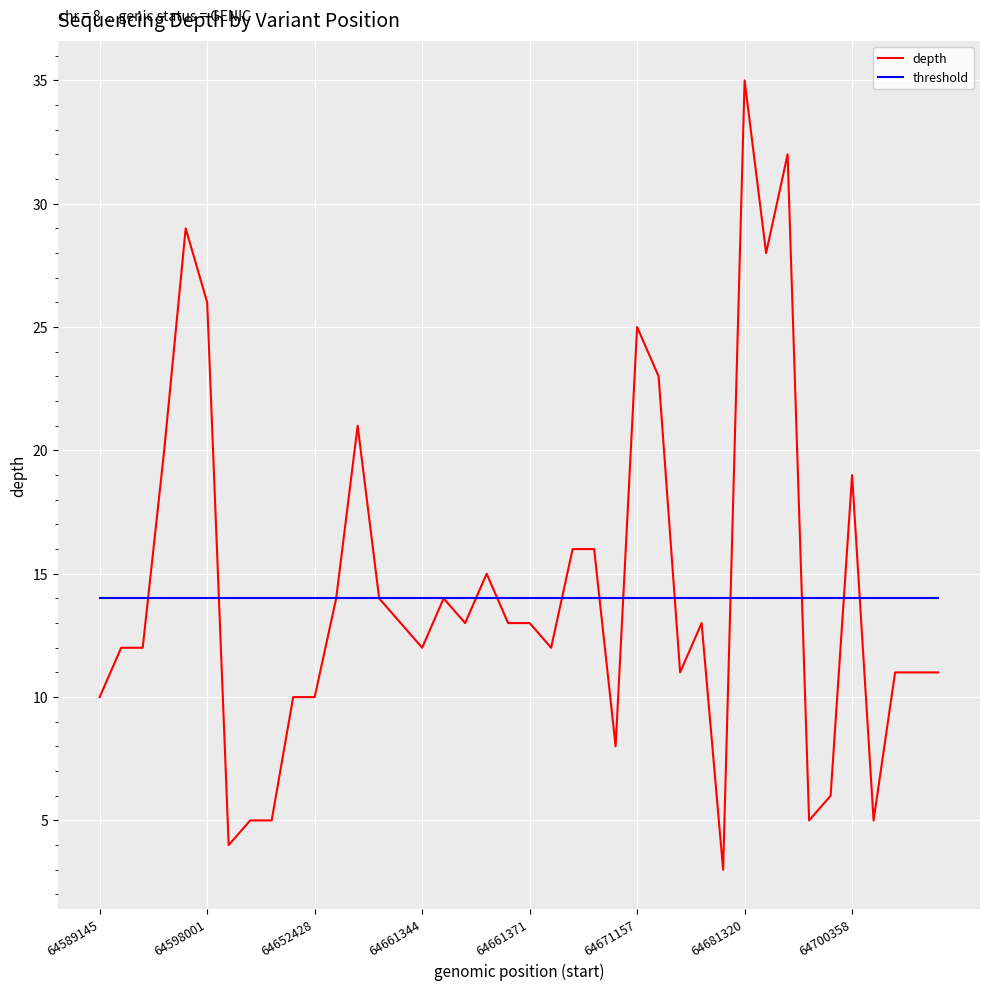

True or false: threshold and depth intersect in this chart.

True